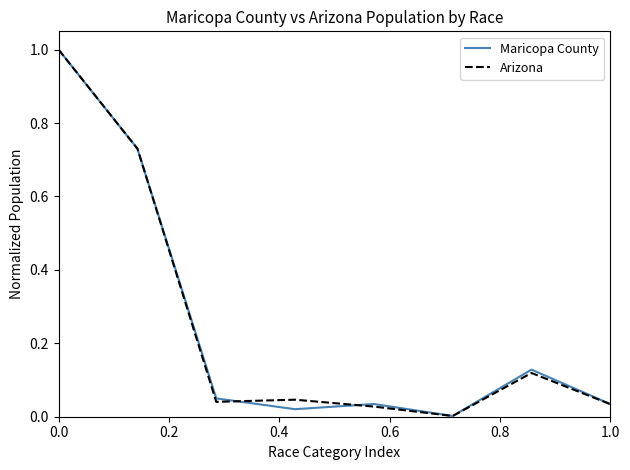

How many interior local peaks does the Maricopa County series have?

2